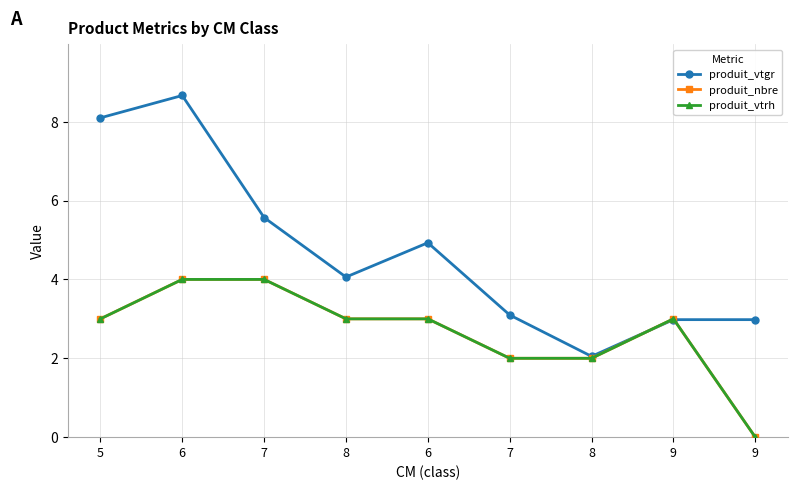

At which label does produit_vtgr first exceed 4?

5